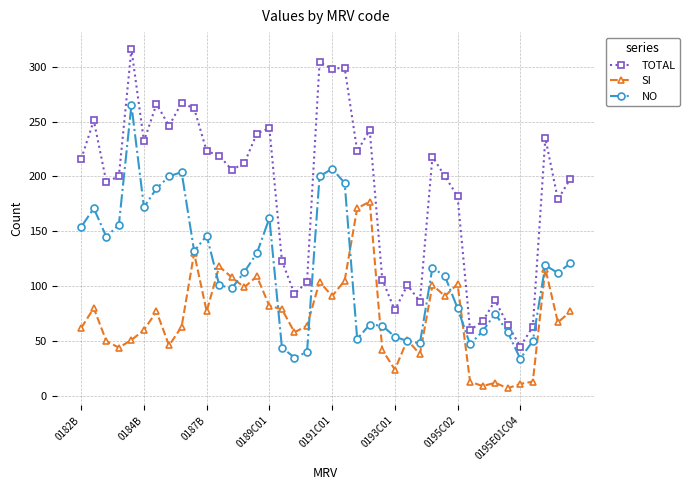

True or false: SI and NO cross at least once.

True